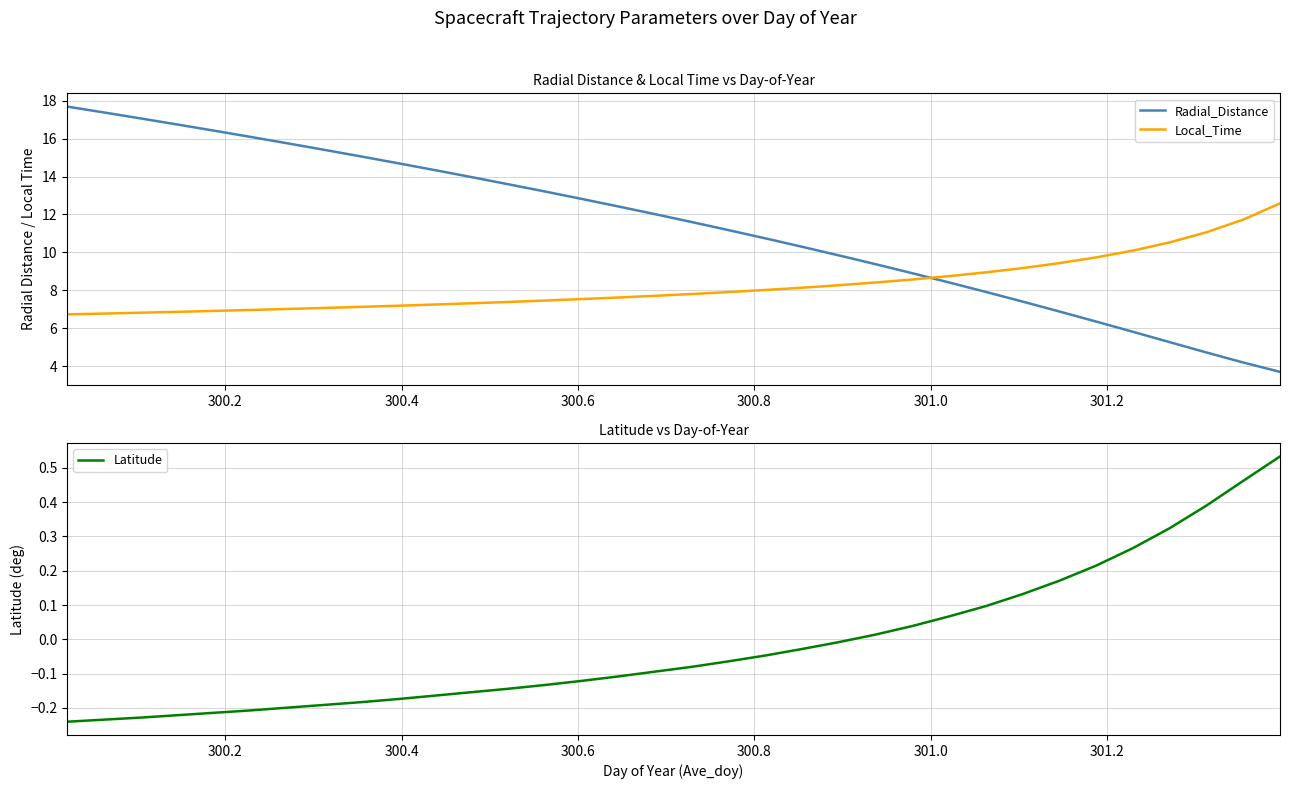

Rank the series by their average value, from highest to lowest.

Radial_Distance, Local_Time, Latitude